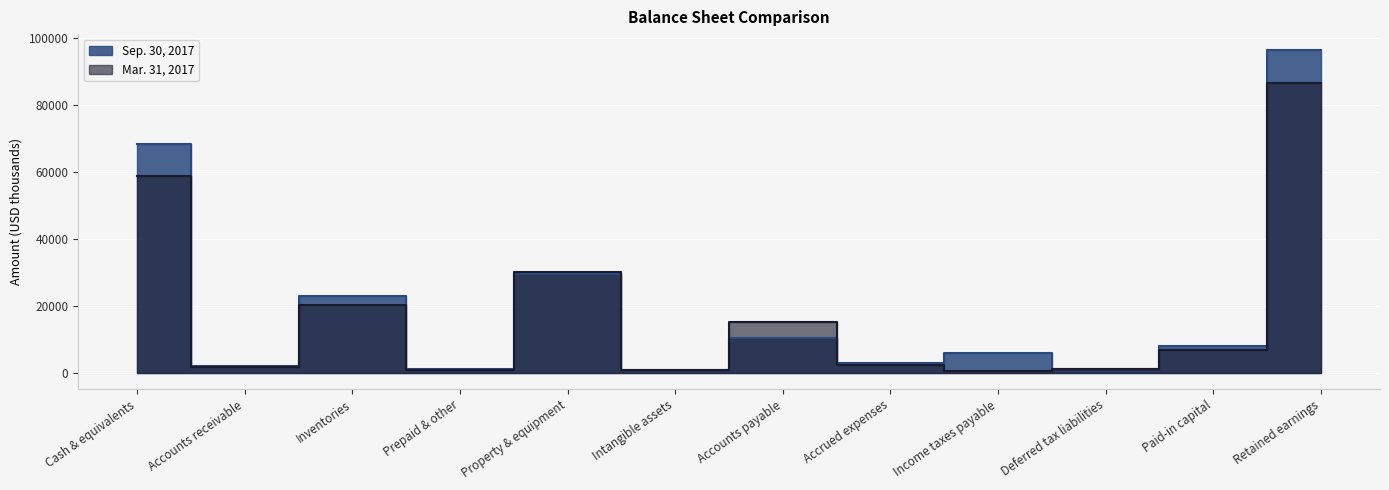

What is the sum of the Sep. 30, 2017 values at Accrued expenses and Property & equipment?

32327